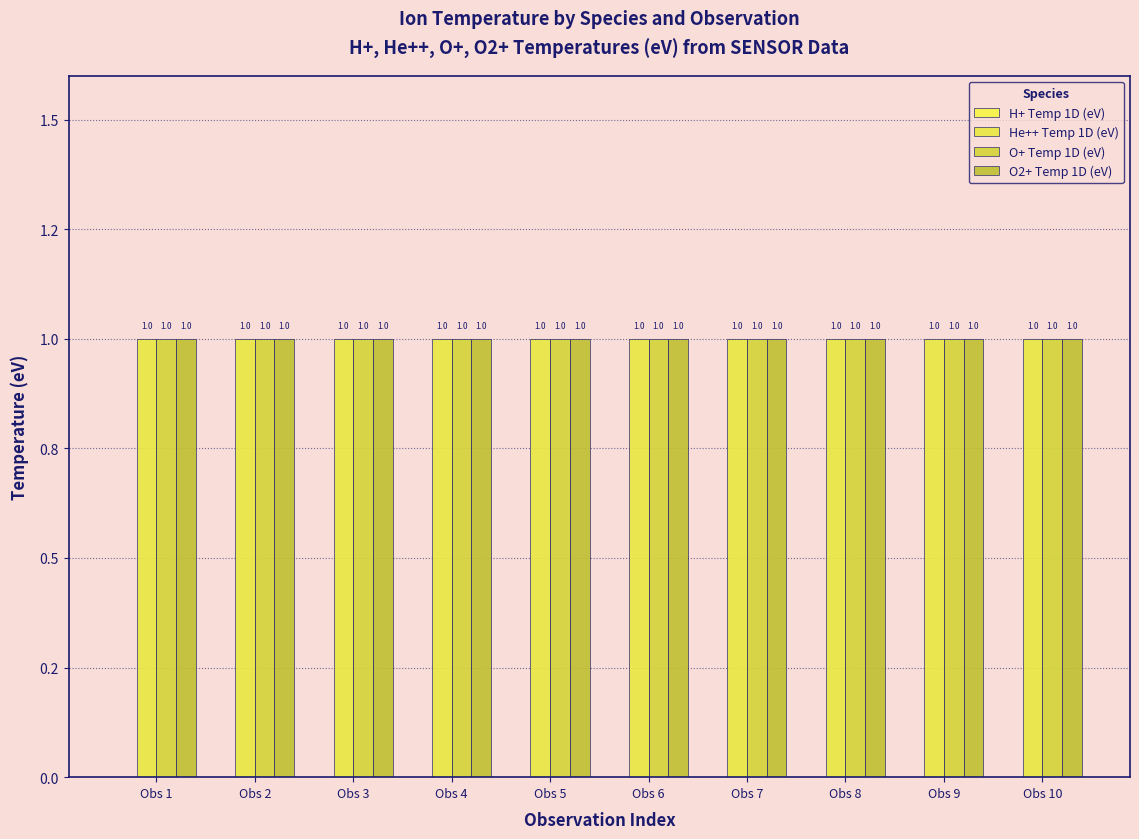

Which series has the largest range (max minus min)?

H+ Temp 1D (eV)